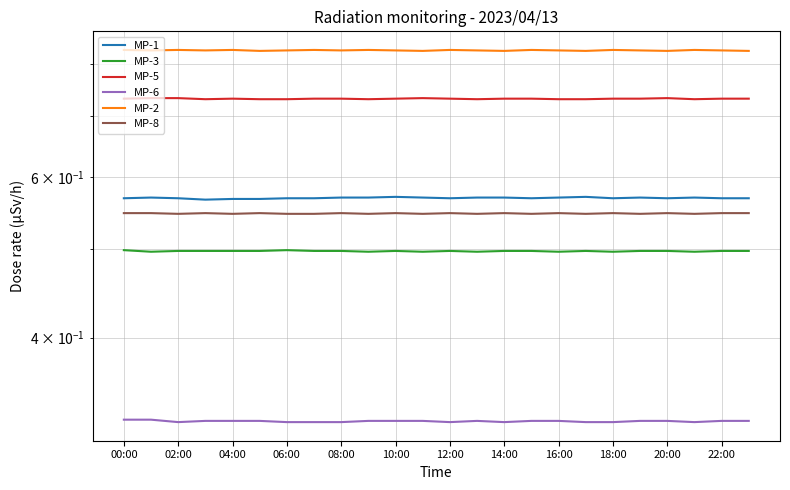

What are all the series names shown in the legend?

MP-1, MP-3, MP-5, MP-6, MP-2, MP-8